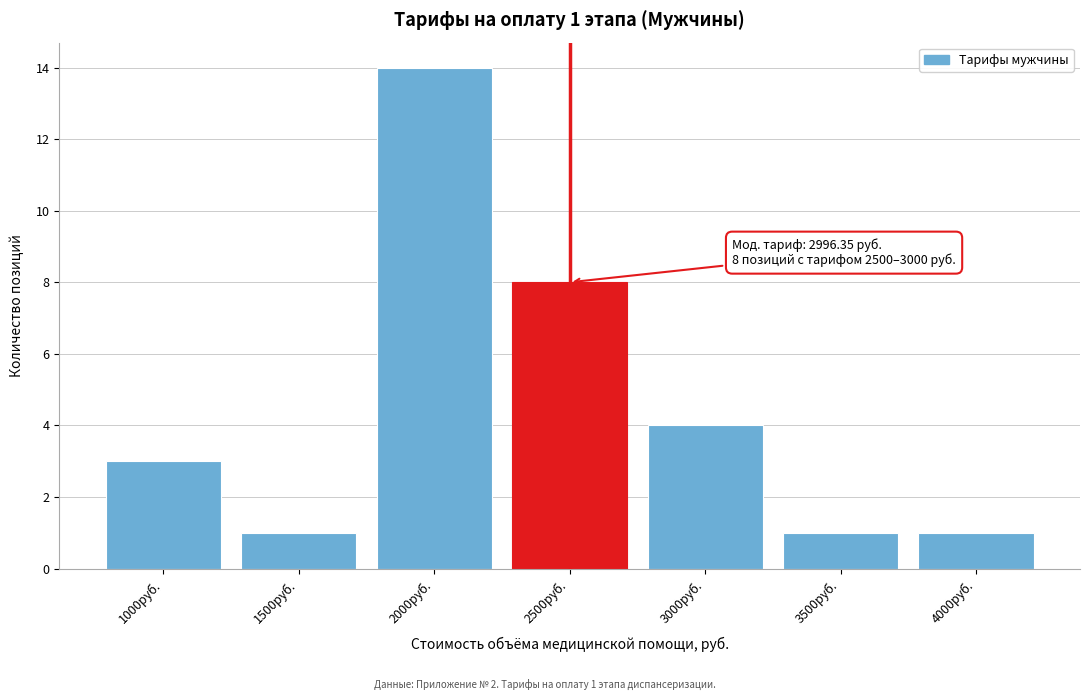

Reading left to right, list all the values displayed in this chart.

3	1	14	8	4	1	1